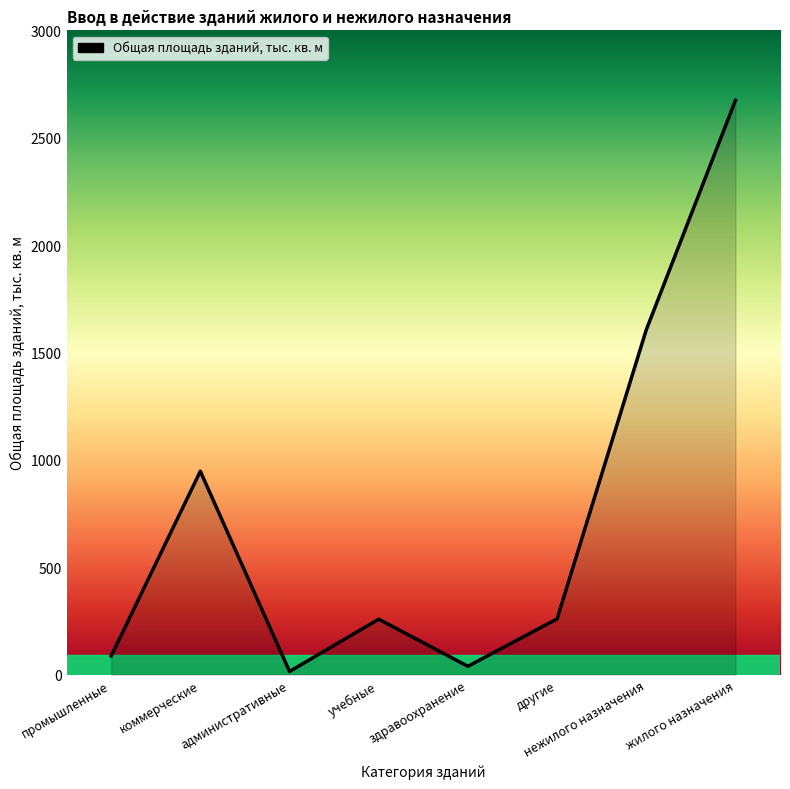

What value does the data have at другие?

259.4